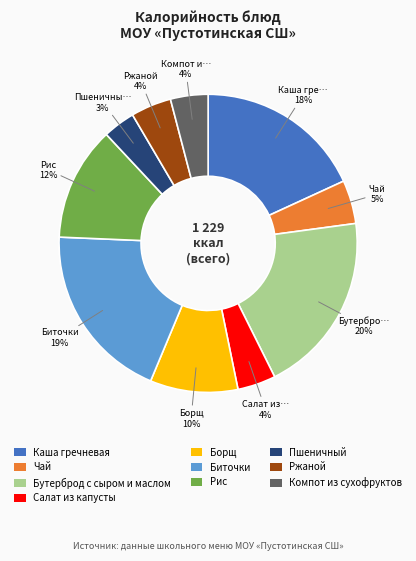

Approximately how many times larger is the value at Ржаной compared to Пшеничный?

1.3